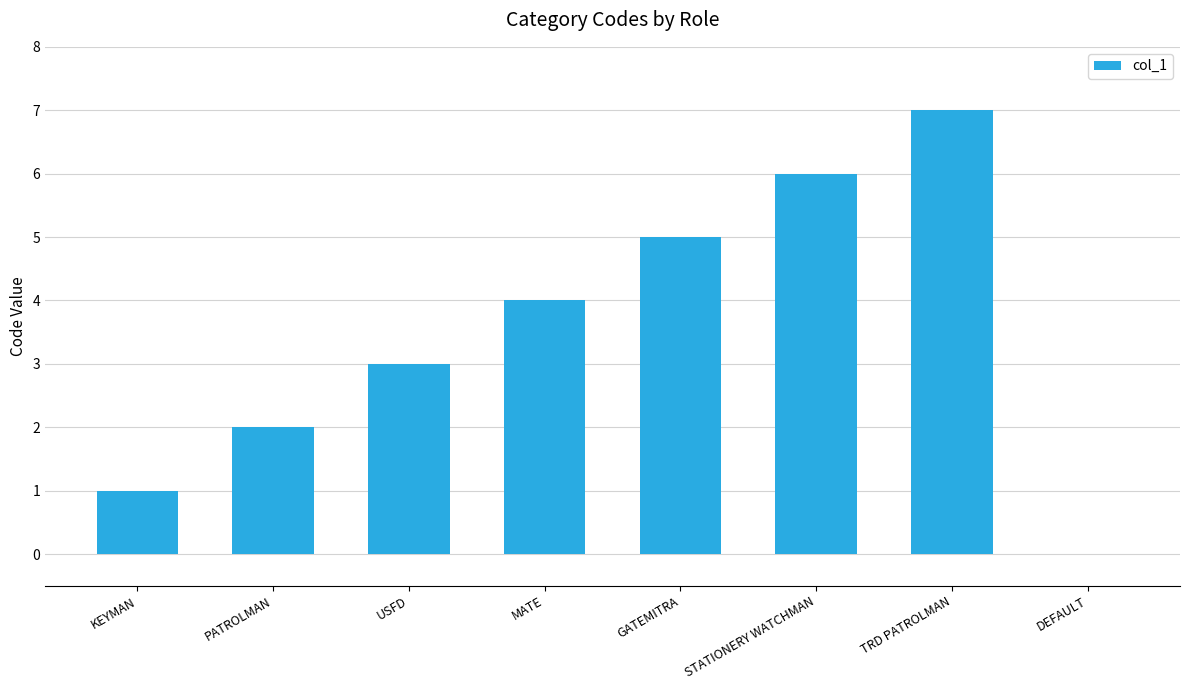

Reading right to left, extract all data points from this chart.

DEFAULT=0	TRD PATROLMAN=7	STATIONERY WATCHMAN=6	GATEMITRA=5	MATE=4	USFD=3	PATROLMAN=2	KEYMAN=1